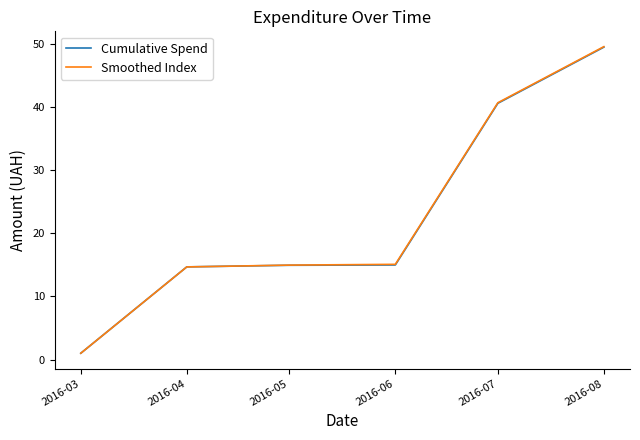

What is the total value across all series at 2016-05?

29.9